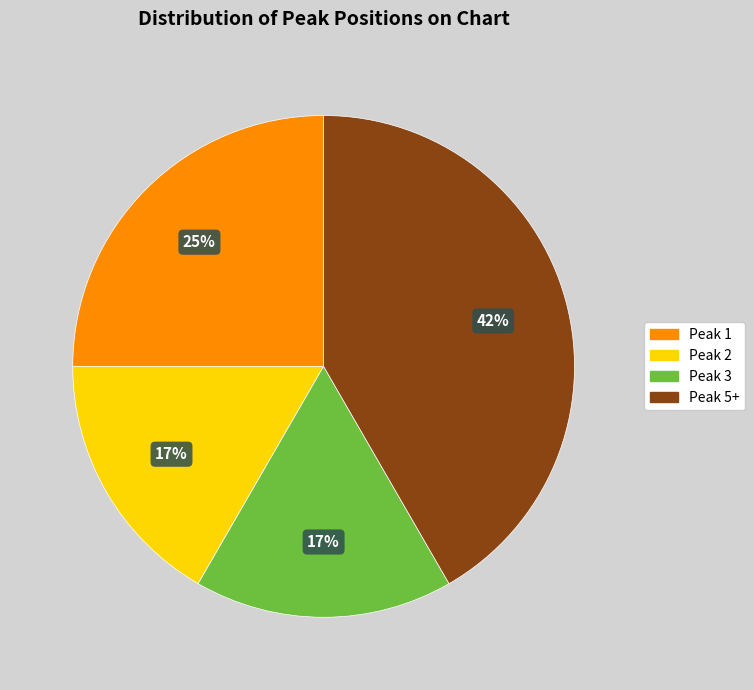

How many slices are in this pie chart?

4